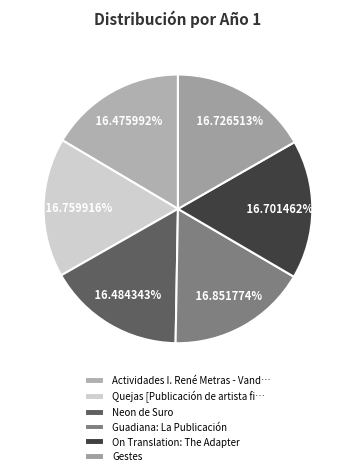

To the nearest percent, what portion does Guadiana: La Publicación represent?

17%